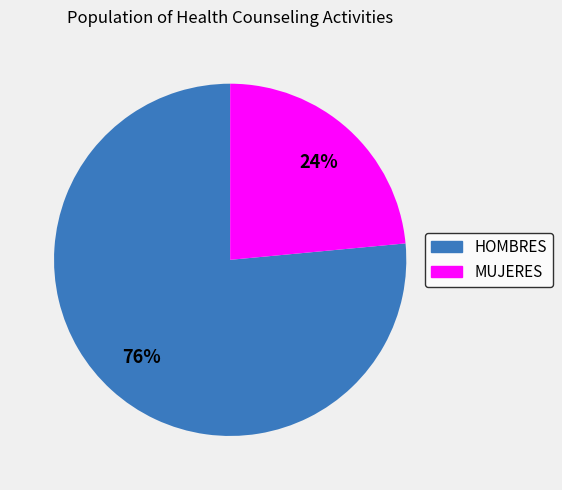

What is the ratio of the value at MUJERES to the value at HOMBRES?

0.3